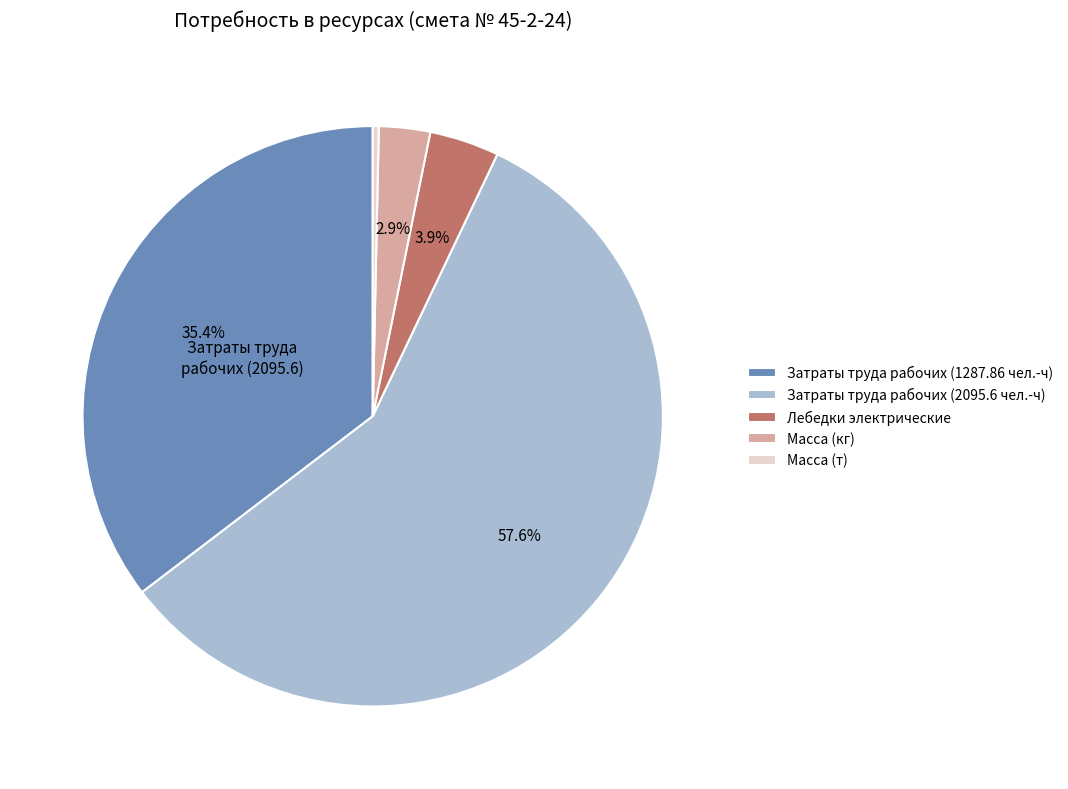

Combined, do Затраты труда рабочих (2095.6 чел.-ч) and Лебедки электрические account for over 50%?

Yes